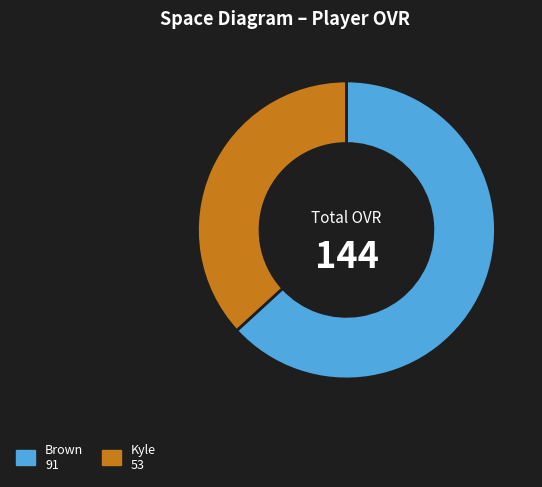

Which has a higher value, Kyle or Brown?

Brown